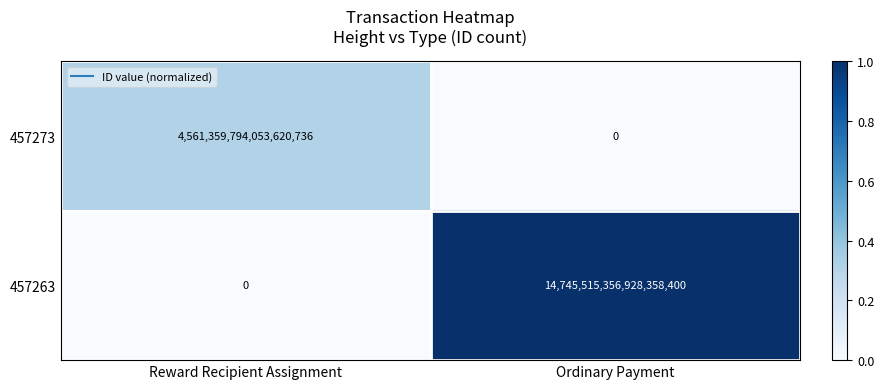

How many data points does each series have?

2